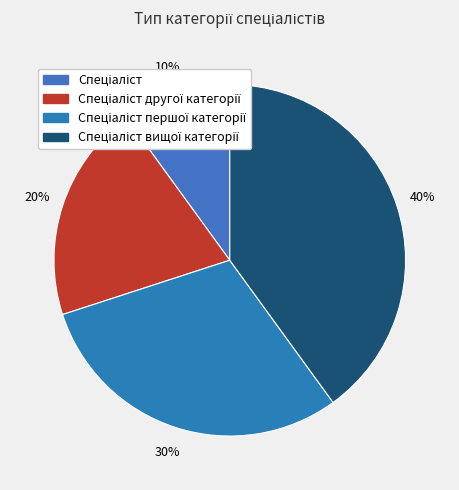

How many segments does this pie chart have?

4